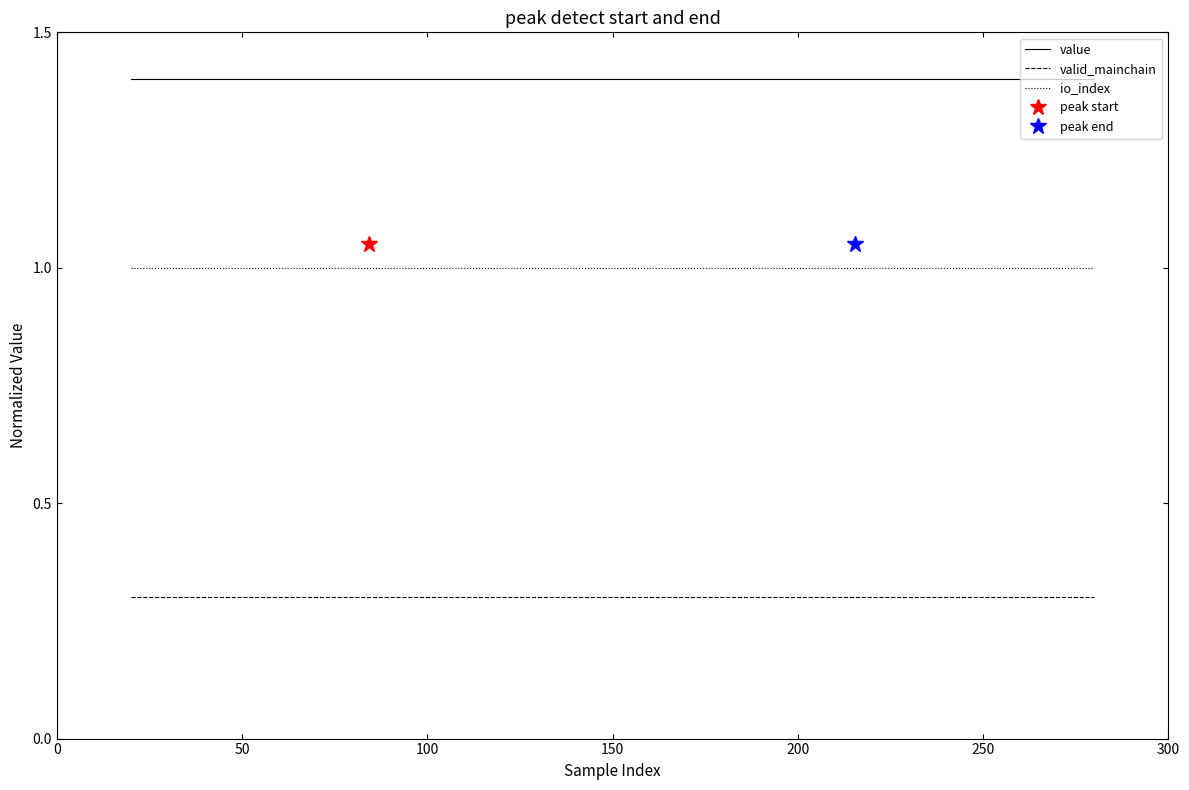

True or false: io_index and value cross at least once.

False